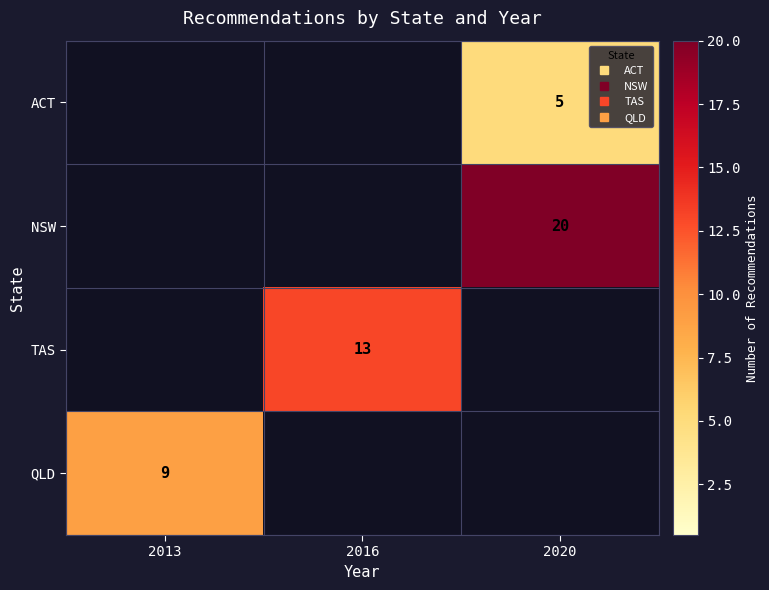

Rank the series at 2020 from highest to lowest value.

NSW, ACT, TAS, QLD